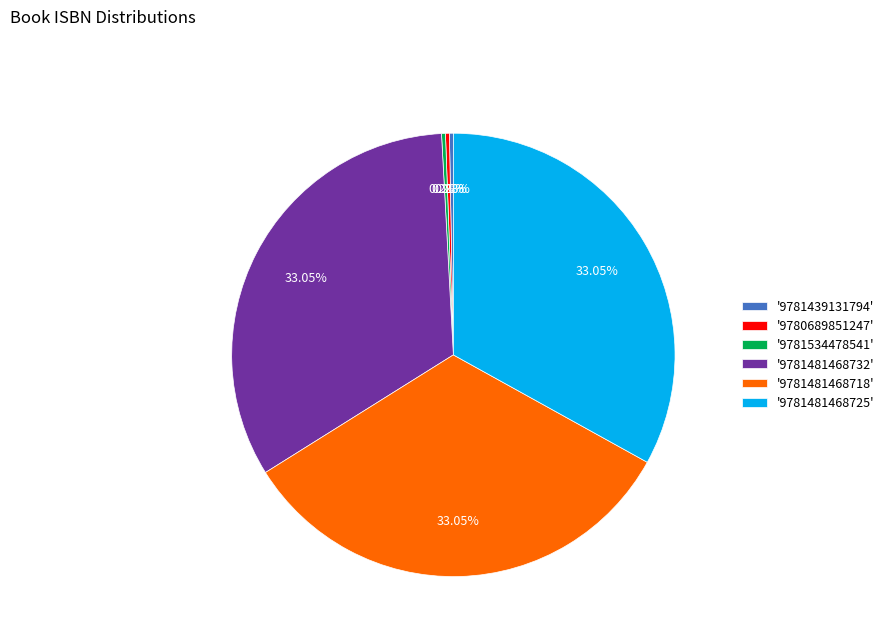

How many slices are in this pie chart?

6